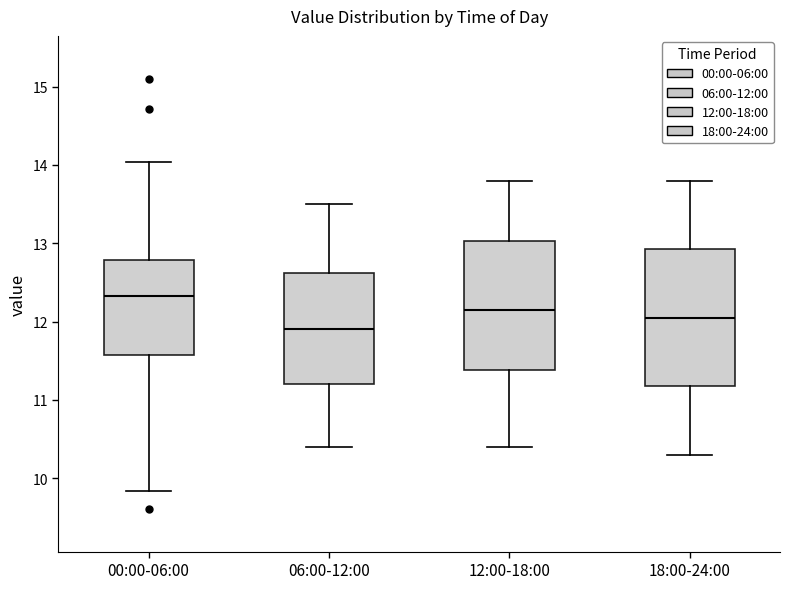

Where does the upper whisker of the box for 00:00-06:00 end on the y-axis? The values are not printed on the chart, so give them approximately, as read against the axis.

14.0